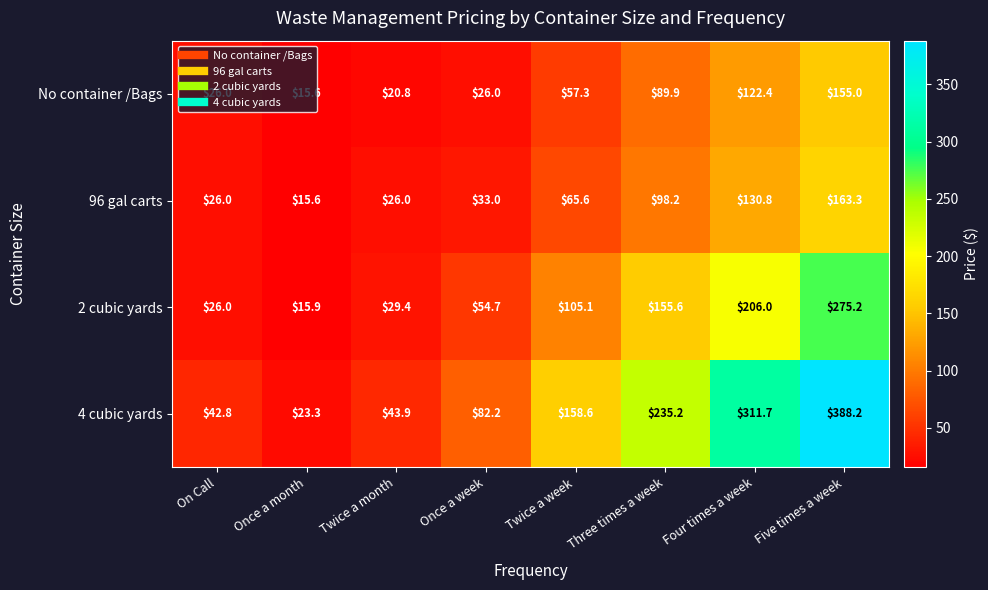

What is the spread (max minus min) of values at Once a week?

56.2